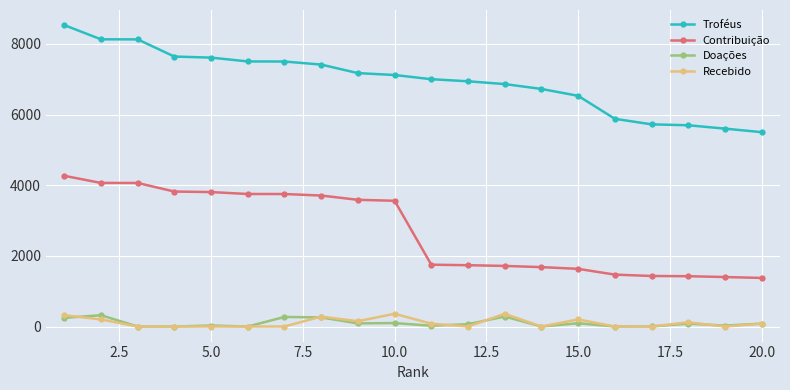

What is the highest value of the Recebido series?

360